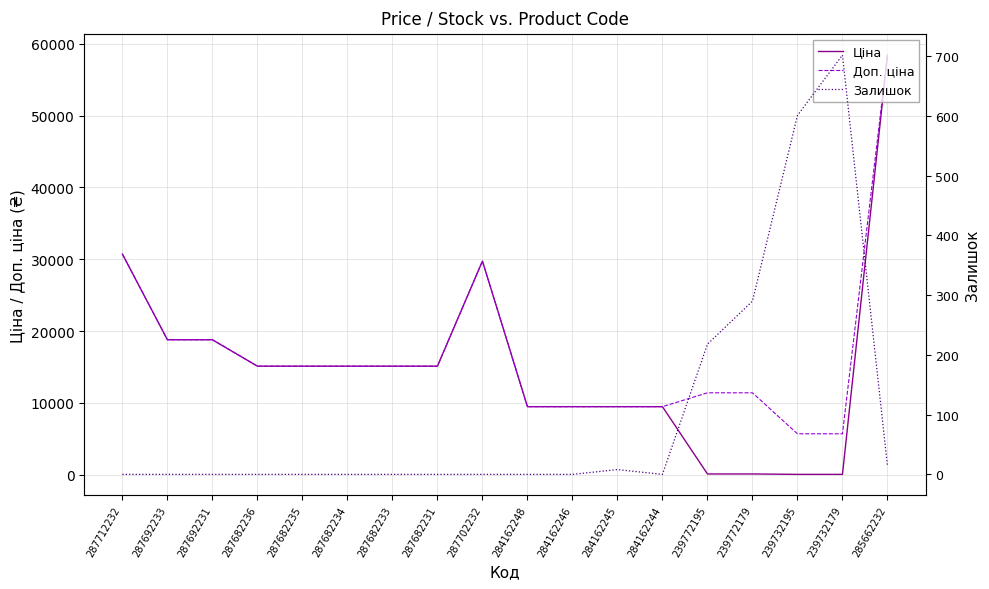

True or false: Ціна and Доп. ціна intersect in this chart.

False